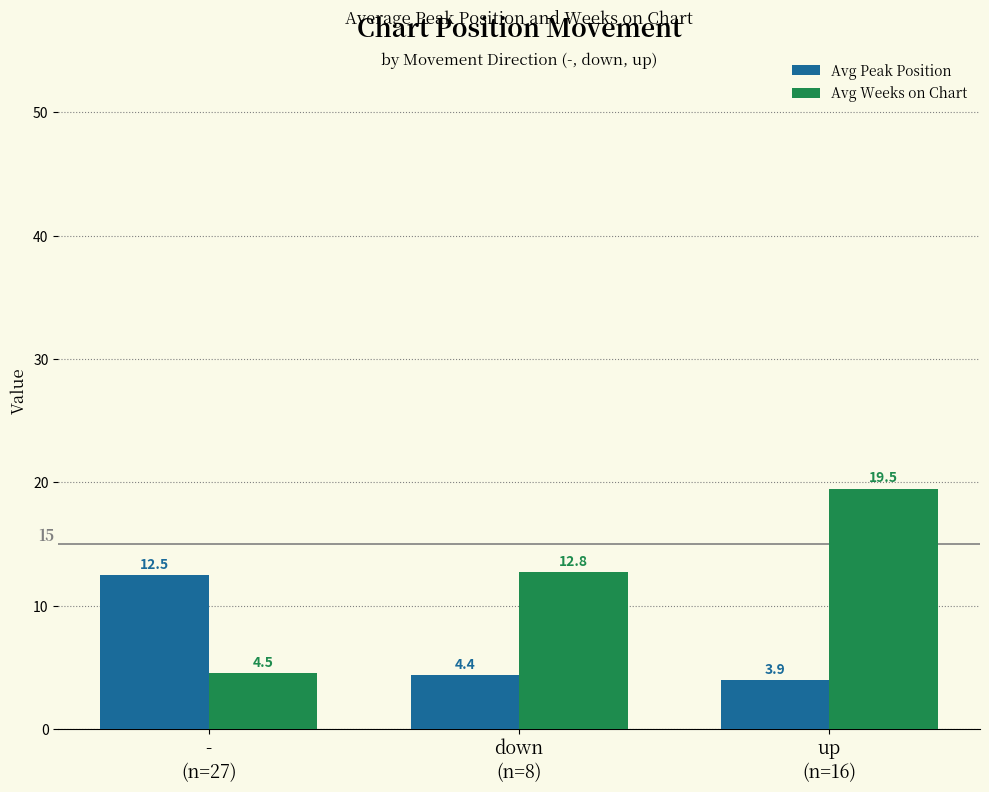

Which label corresponds to the largest value in the chart?

up
(n=16)